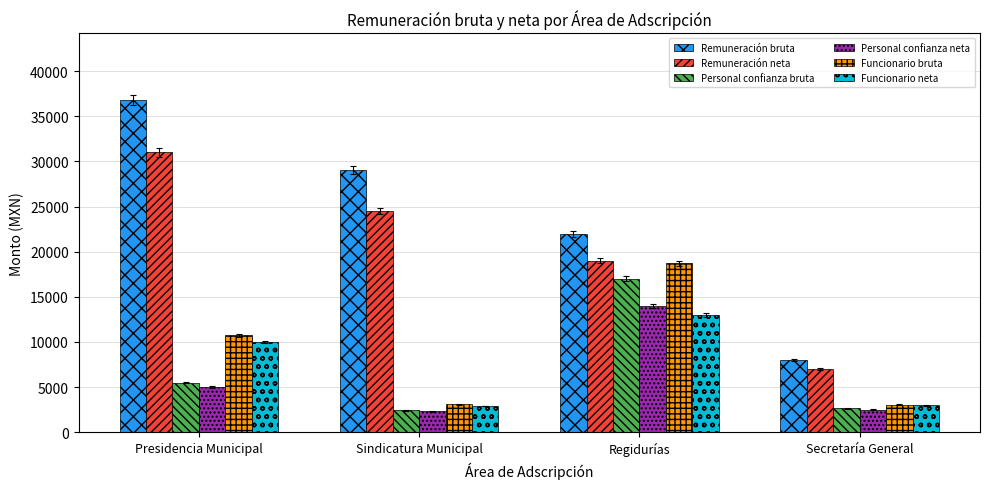

What is the difference between the highest and lowest values at Presidencia Municipal?

31844.5